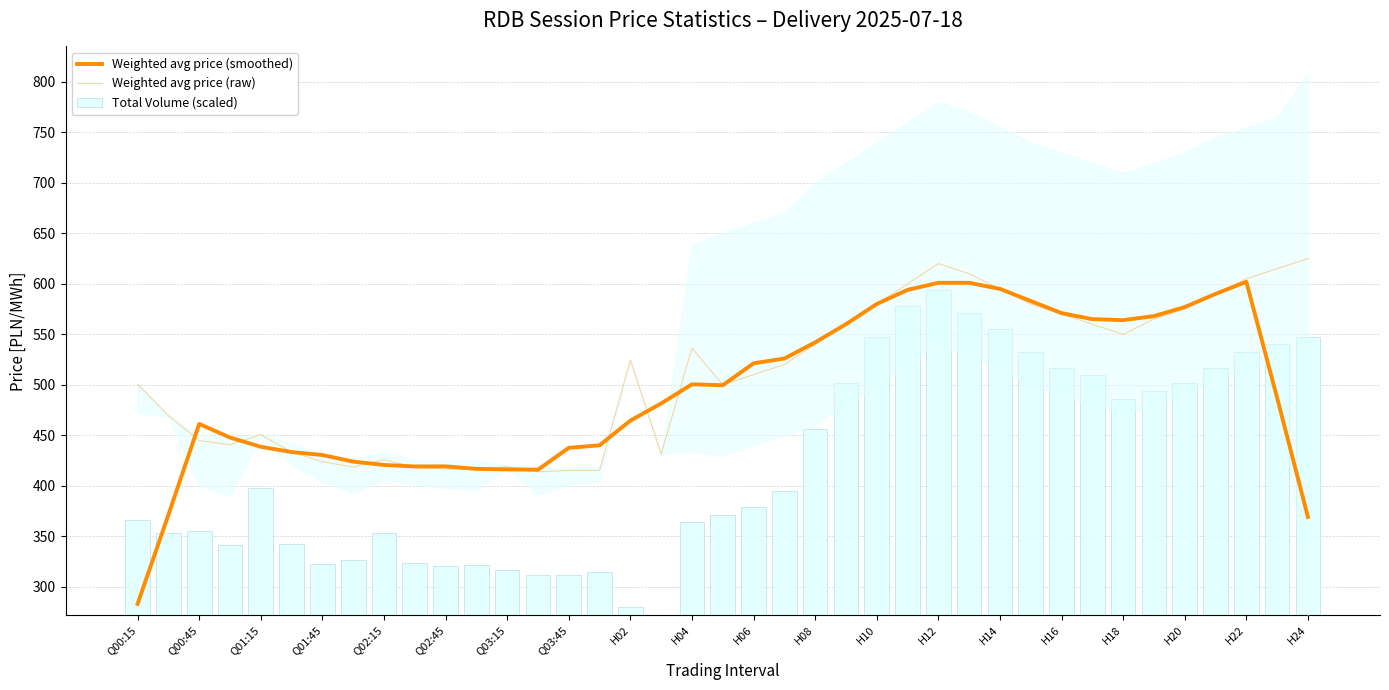

At which category is the sum across all series the highest?

H12